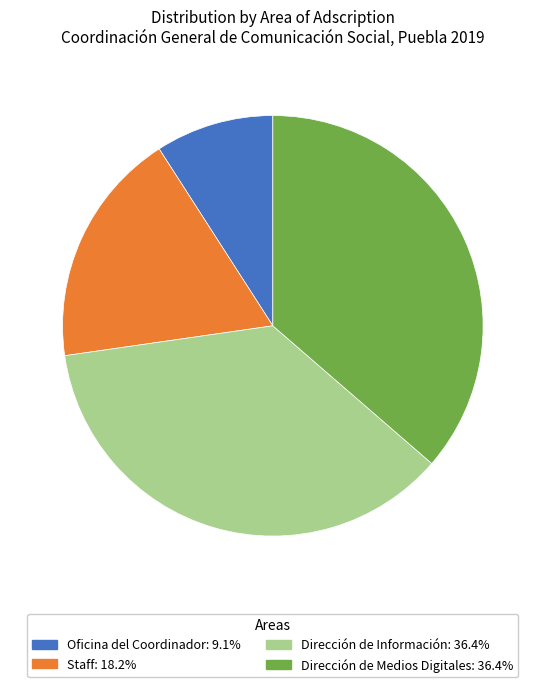

What is the ratio of the value at Dirección de Medios Digitales to the value at Staff?

2.0